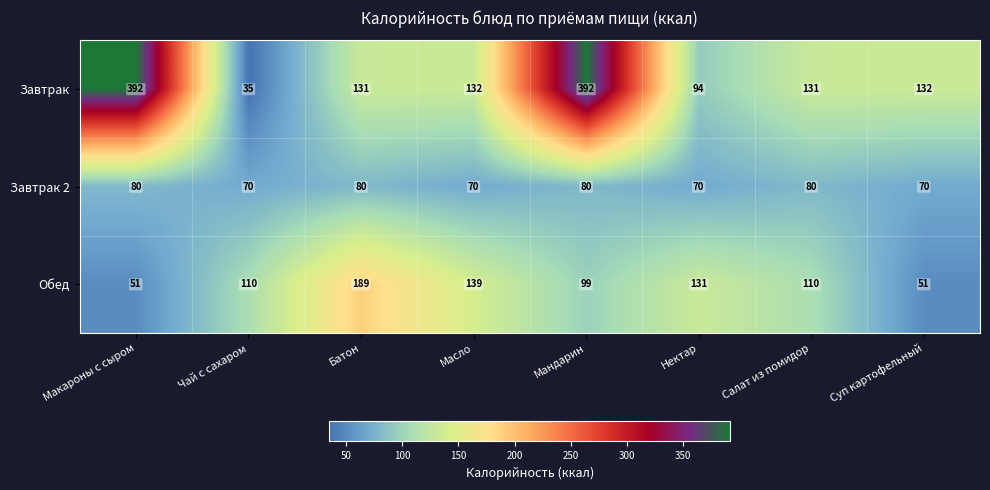

Which series has the largest total across all categories?

Завтрак